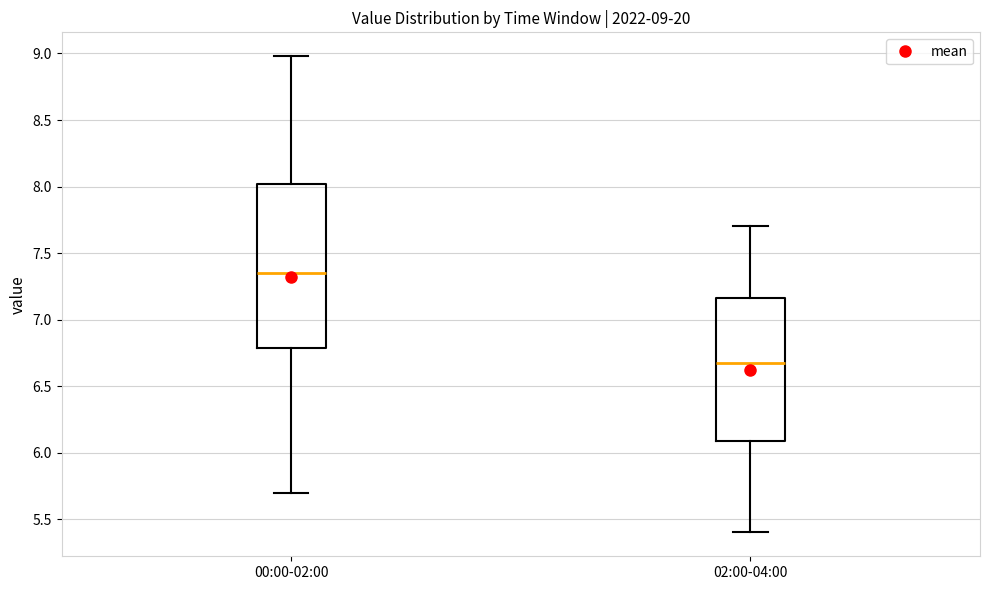

Which box's median line is the lowest?

02:00-04:00